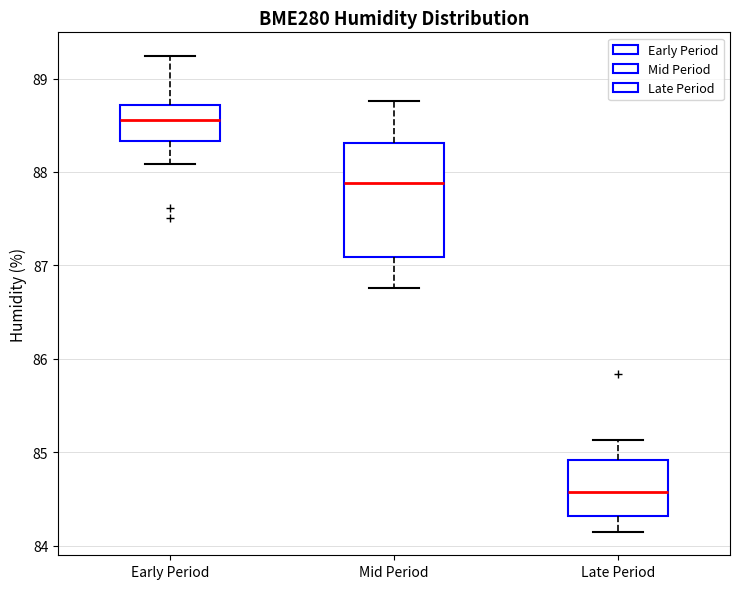

Which box's median line is the highest?

Early Period